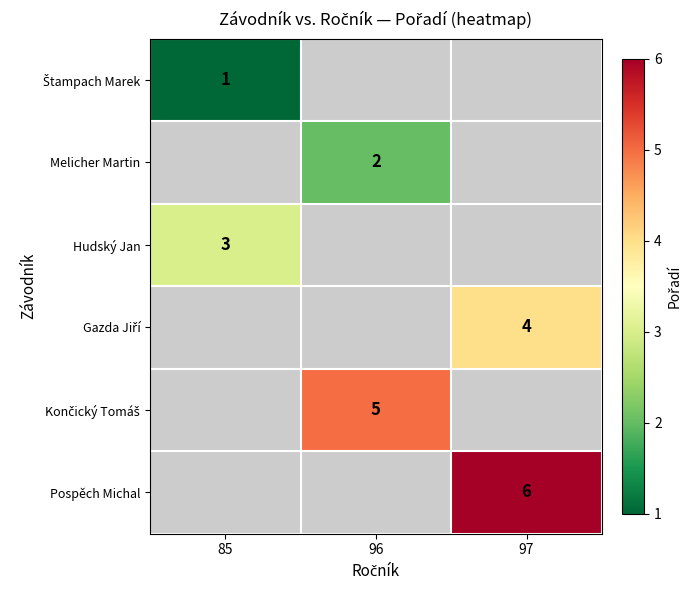

Is it true that Melicher Martin equals 3 at 96?

False